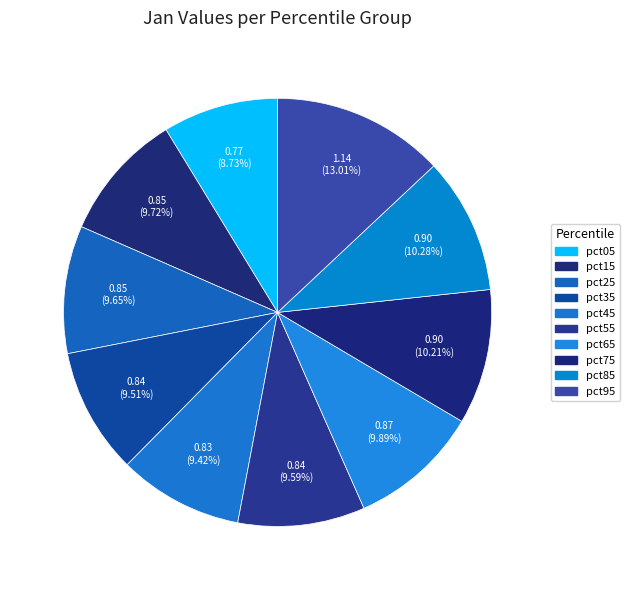

What percentage is the pct95 slice, to the nearest percent?

13%